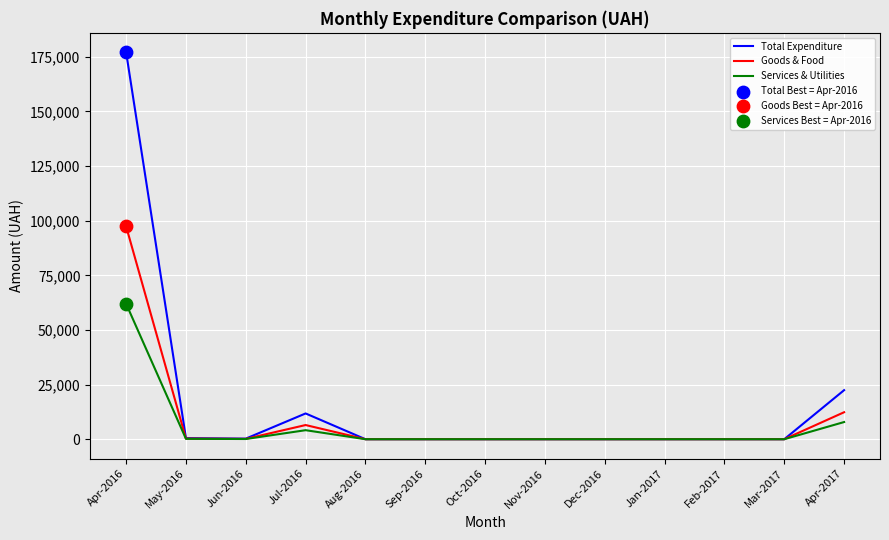

Which series has the largest range (max minus min)?

Total Expenditure